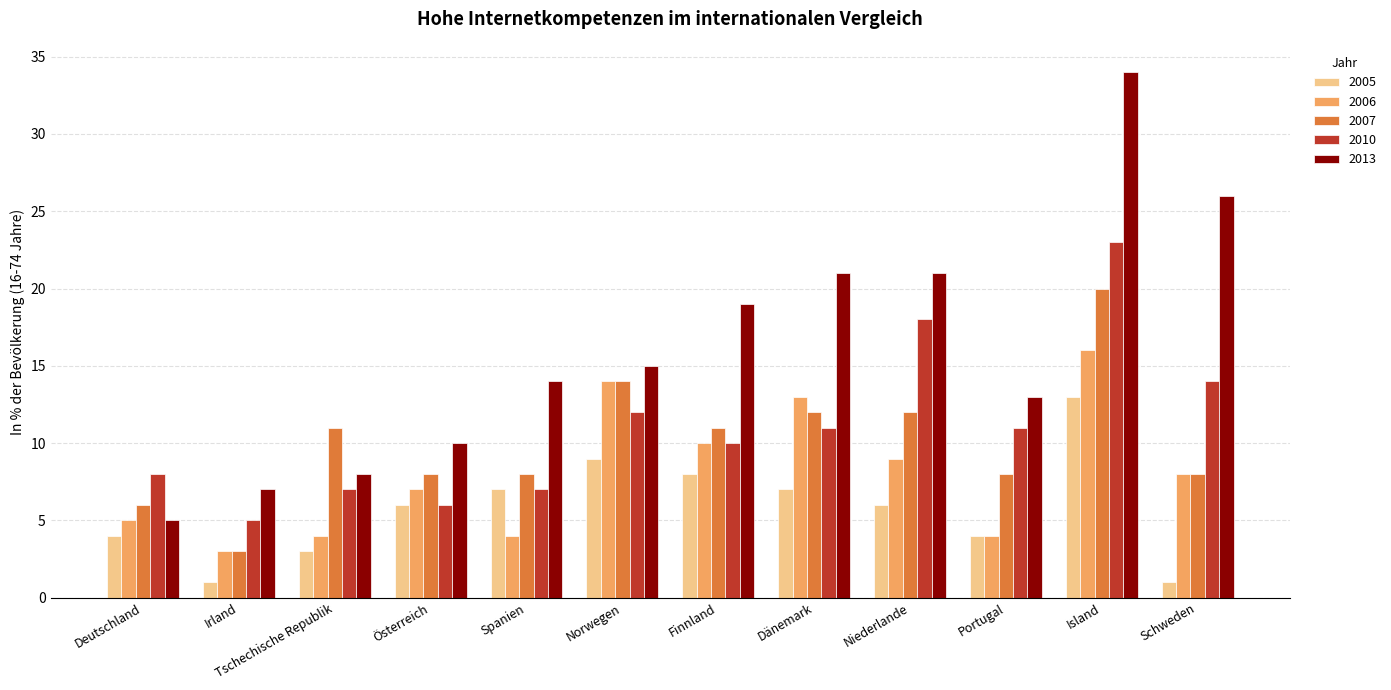

At which category is the sum across all series the highest?

Island